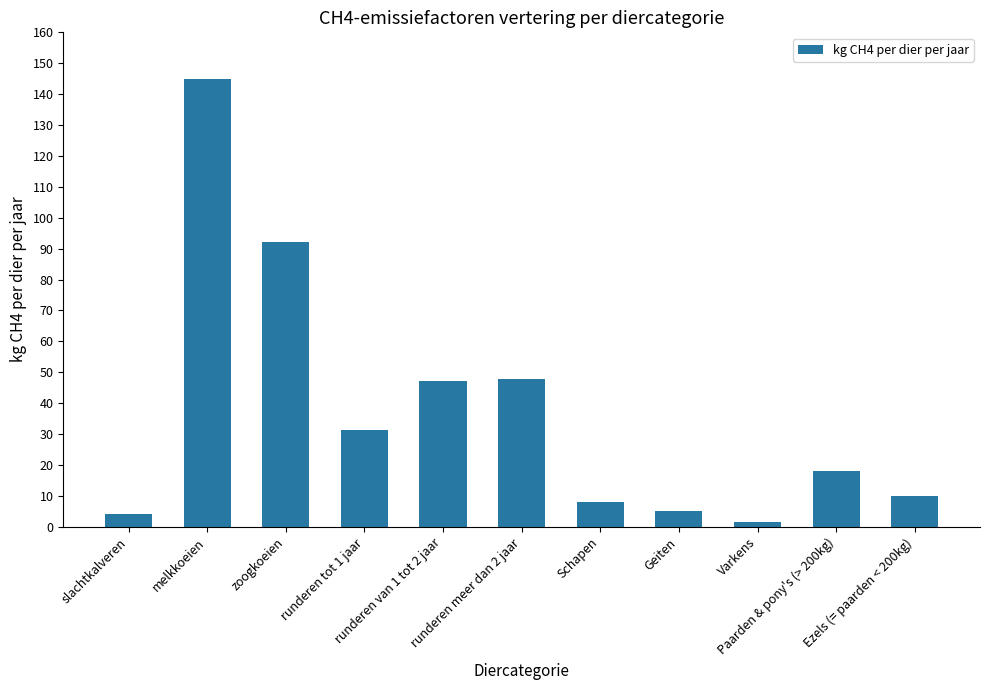

What is the minimum value shown in the chart?

1.5